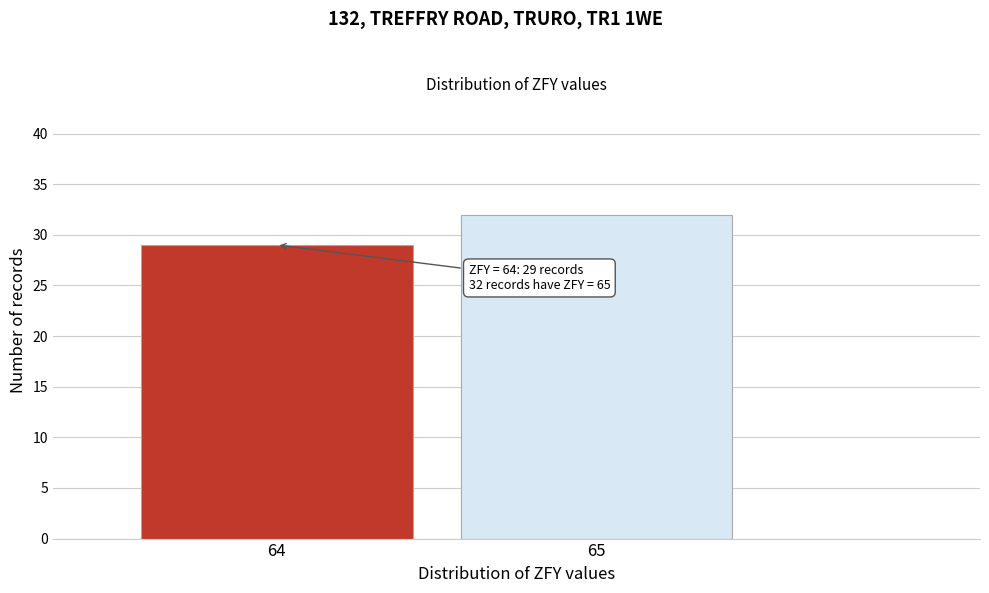

Reading right to left, what are all the values shown in this chart?

65=32	64=29